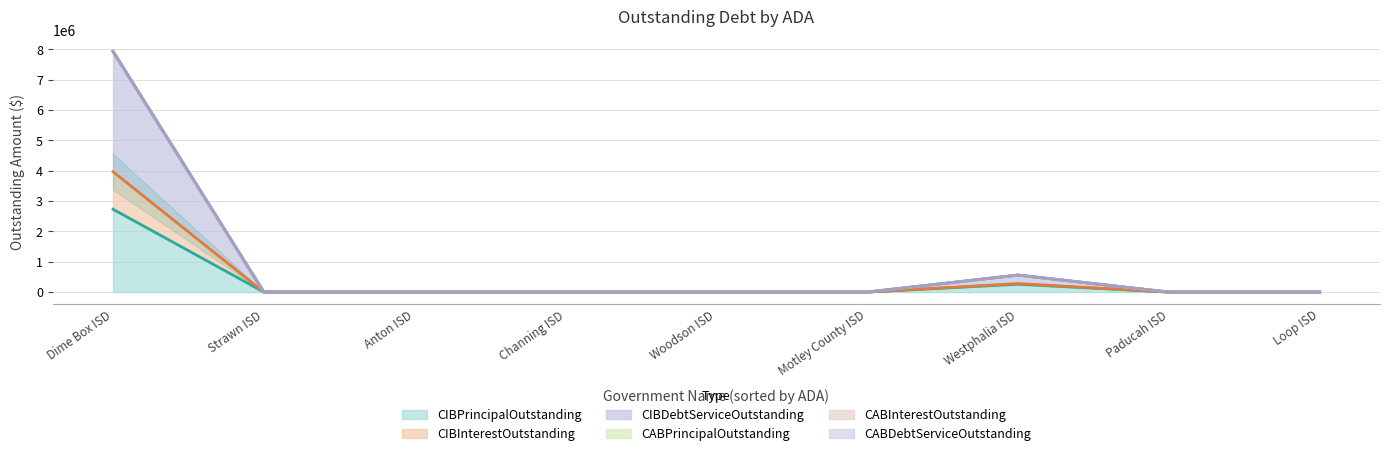

What is the label of the 7th point from the right?

Anton ISD